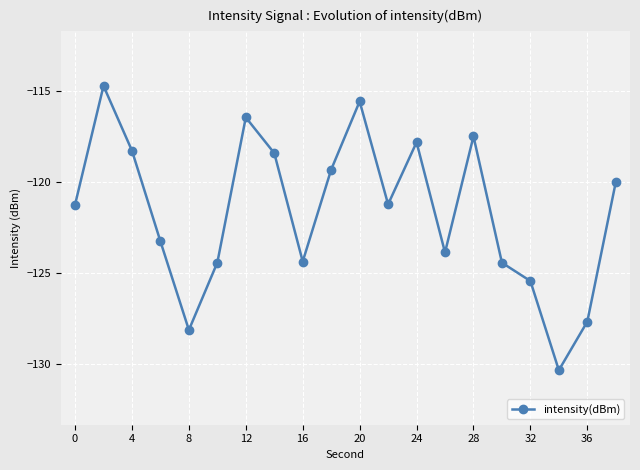

How many data points are above -121?

9